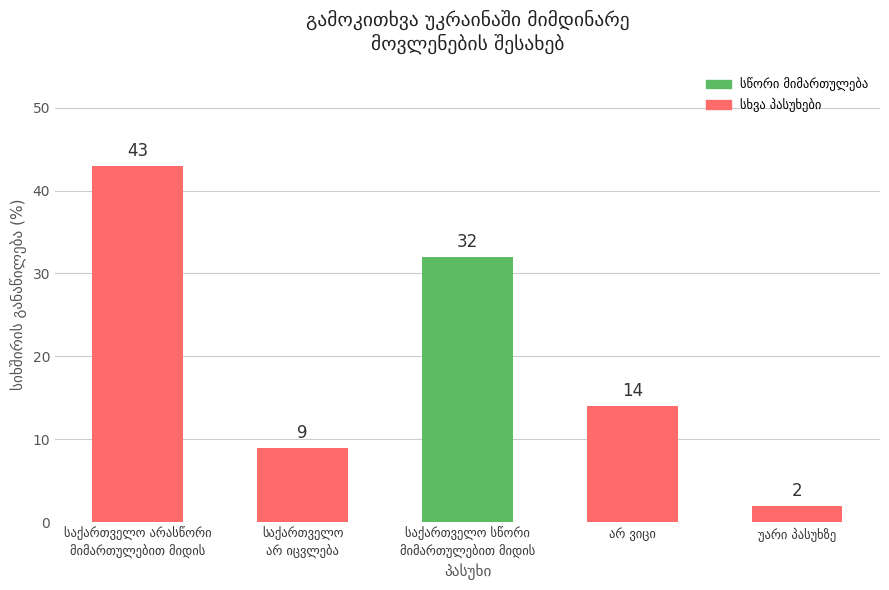

Does the chart contain stacked bars?

No